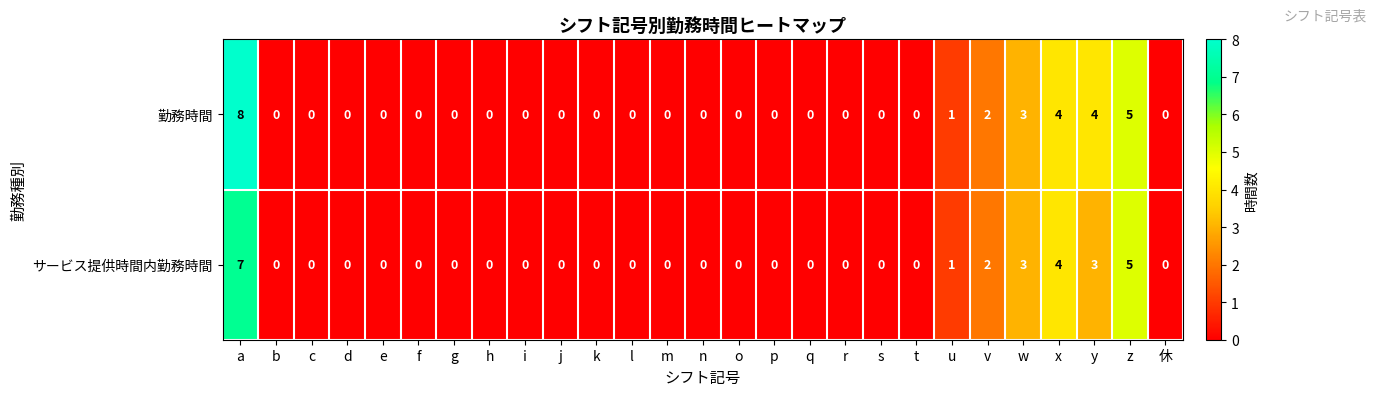

What is the difference between the maximum and second lowest values in the サービス提供時間内勤務時間 series?

7